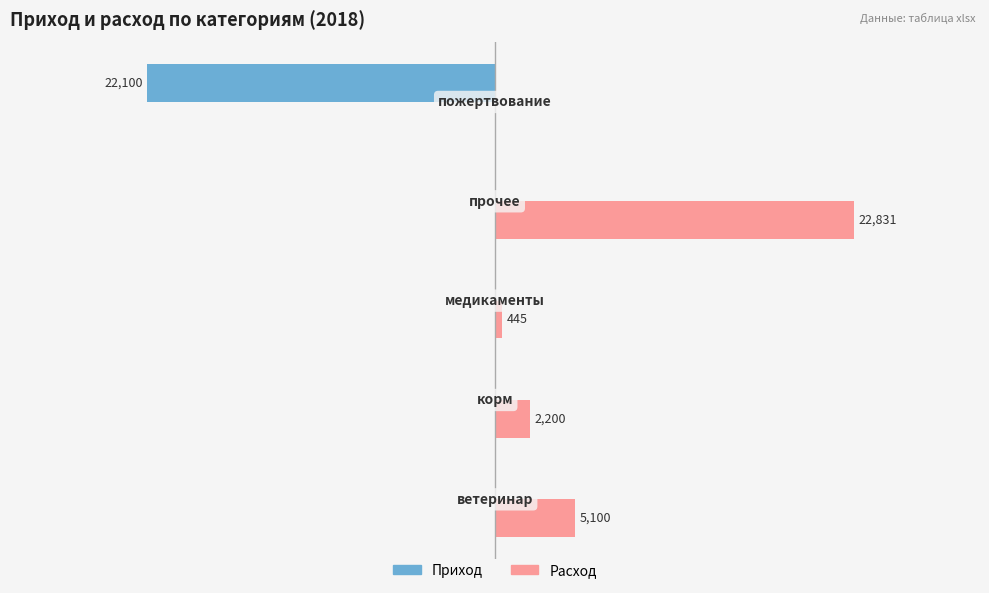

Which series has the largest range (max minus min)?

Расход